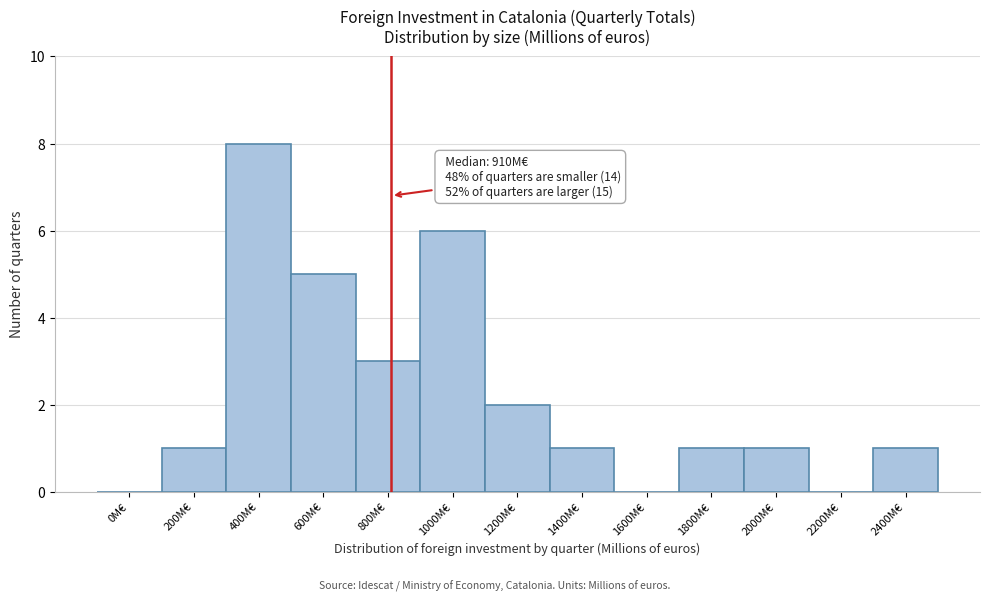

Reading left to right, what are all the values shown in this chart?

0M€=0	200M€=1	400M€=8	600M€=5	800M€=3	1000M€=6	1200M€=2	1400M€=1	1600M€=0	1800M€=1	2000M€=1	2200M€=0	2400M€=1